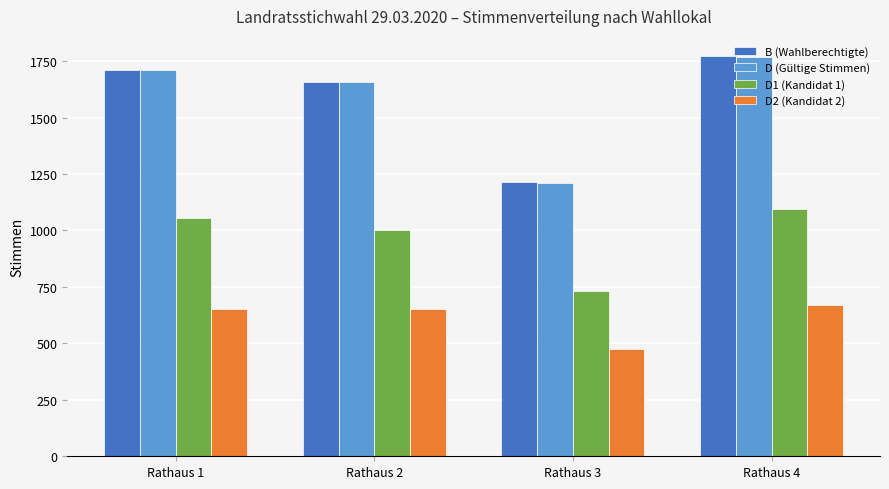

How many bars are there in each group?

4